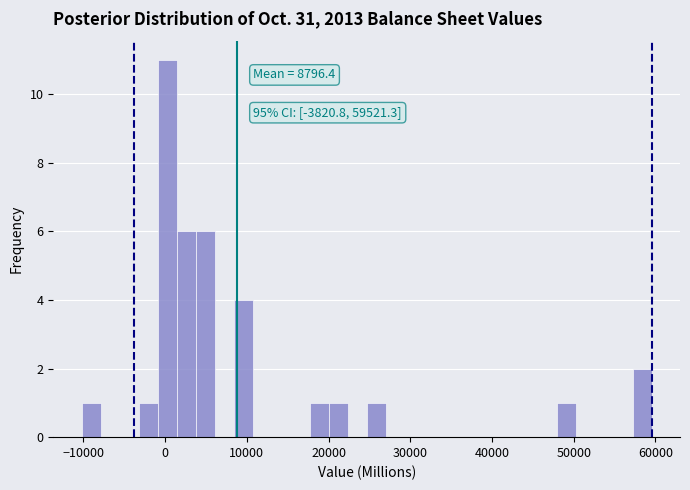

Around what value on the x-axis is the tallest bar? Give the approximate position of its centre, as read against the axis.

0